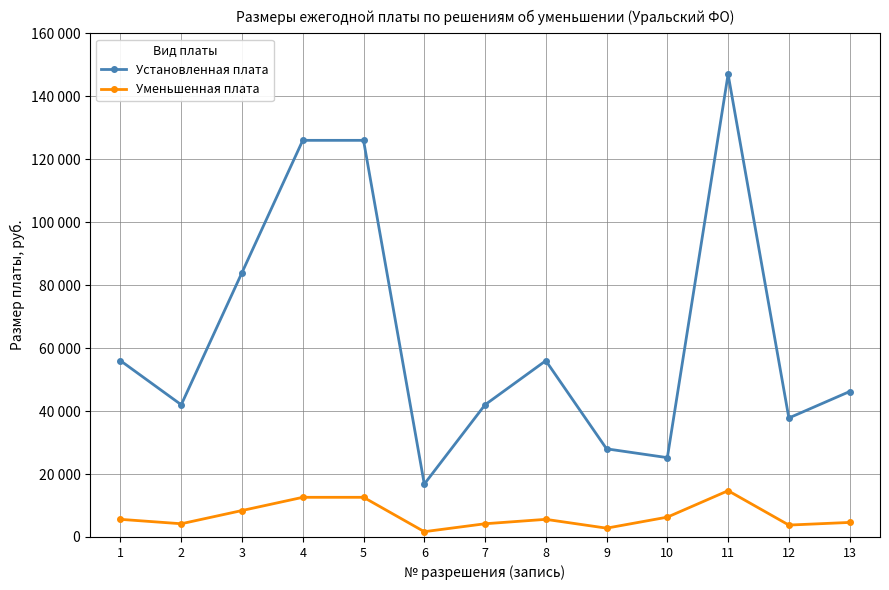

Reading right to left, what are all the values shown in this chart?

Установленная плата: 46200	37800	147000	25200	28000	56000	42000	16800	126000	126000	84000	42000	56000
Уменьшенная плата: 4620	3780	14700	6300	2800	5600	4200	1680	12600	12600	8400	4200	5600